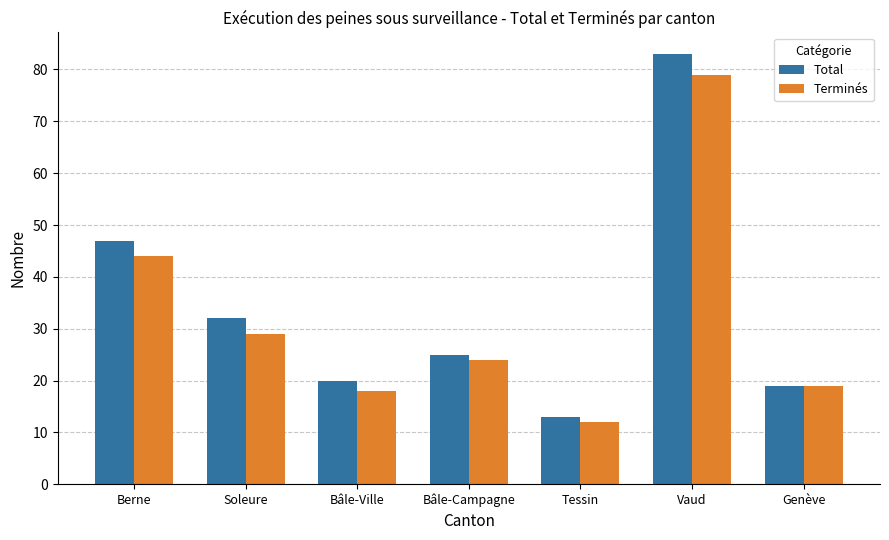

What position from the right is Bâle-Campagne?

4